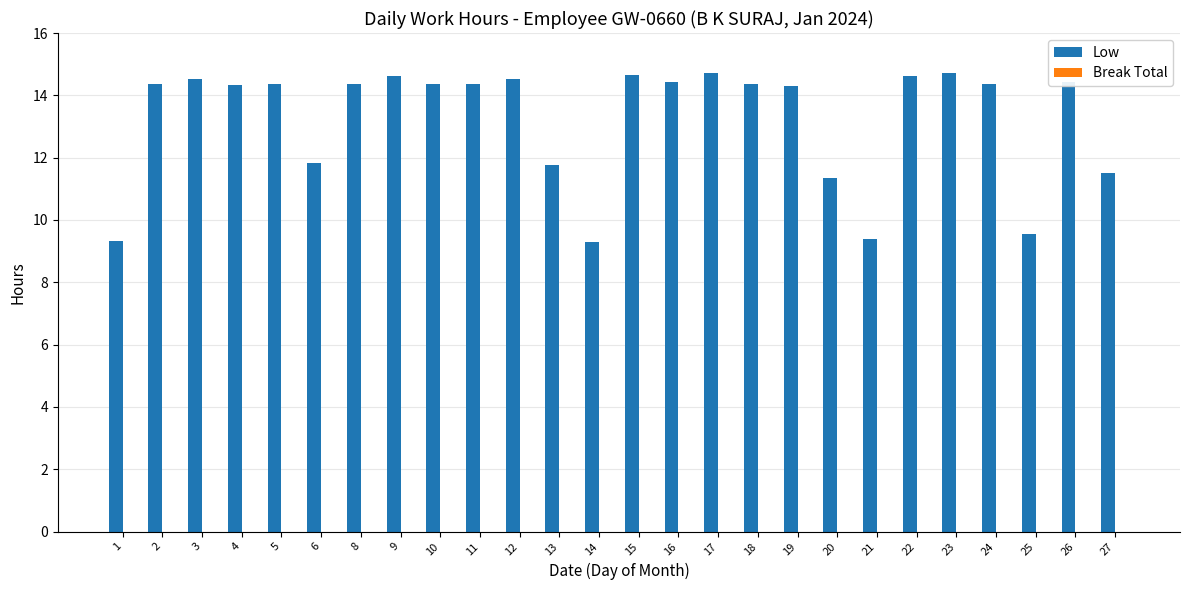

What is the change in value from 1 to 5?

+5.0